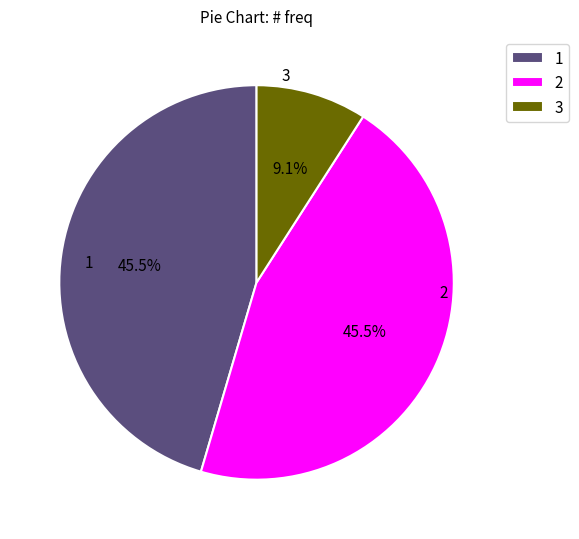

What is the ratio of the value at 1 to the value at 2?

1.0